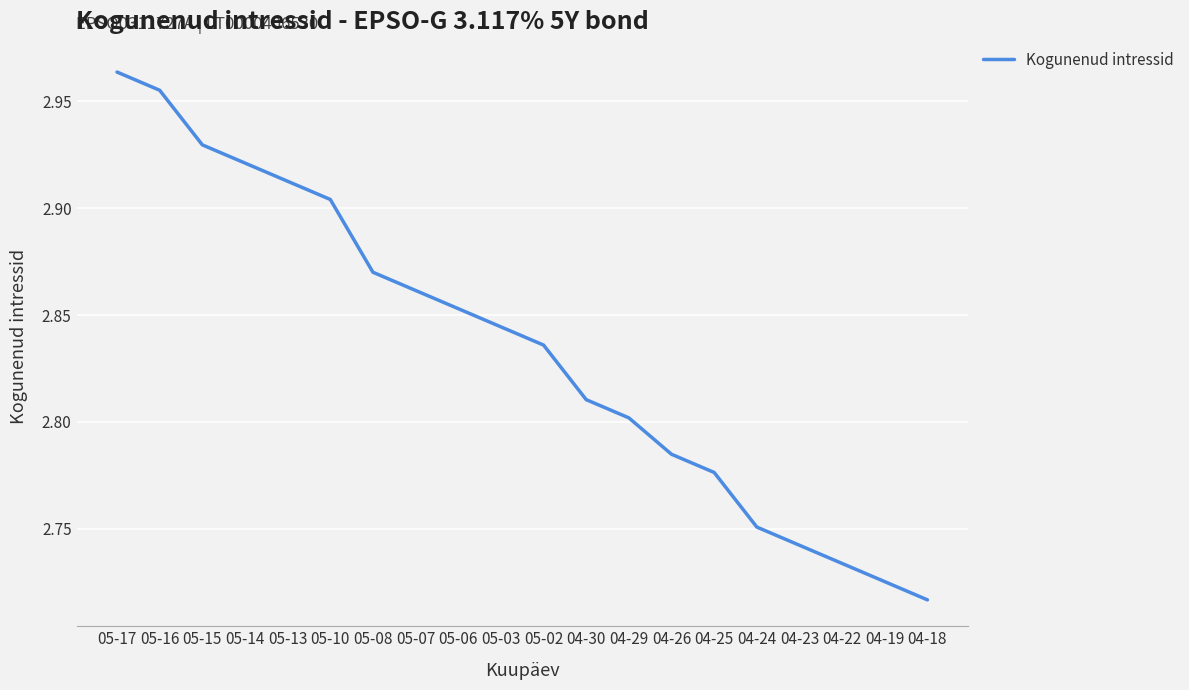

Does the chart have visible grid lines?

Yes